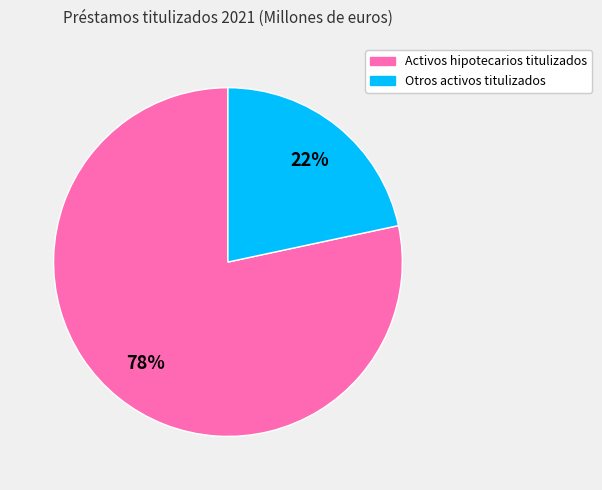

Is the sum of Activos hipotecarios titulizados and Otros activos titulizados greater than half?

Yes